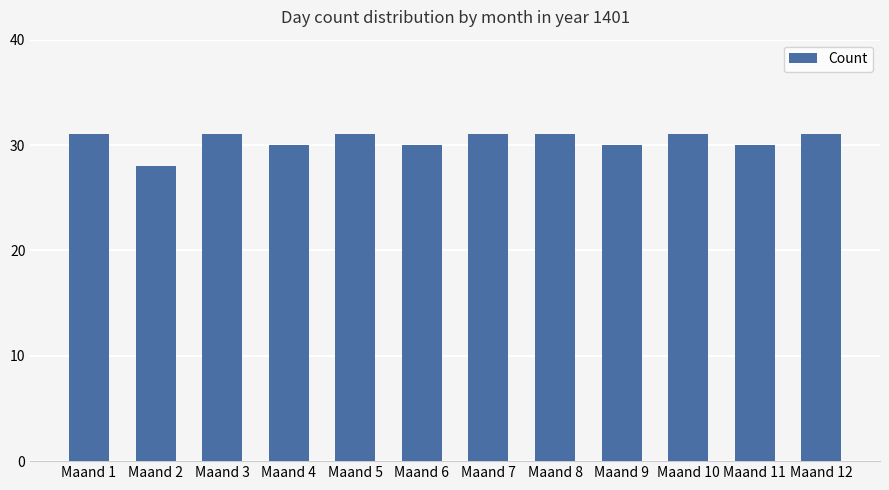

Approximately how many times larger is the value at Maand 11 compared to Maand 2?

1.1